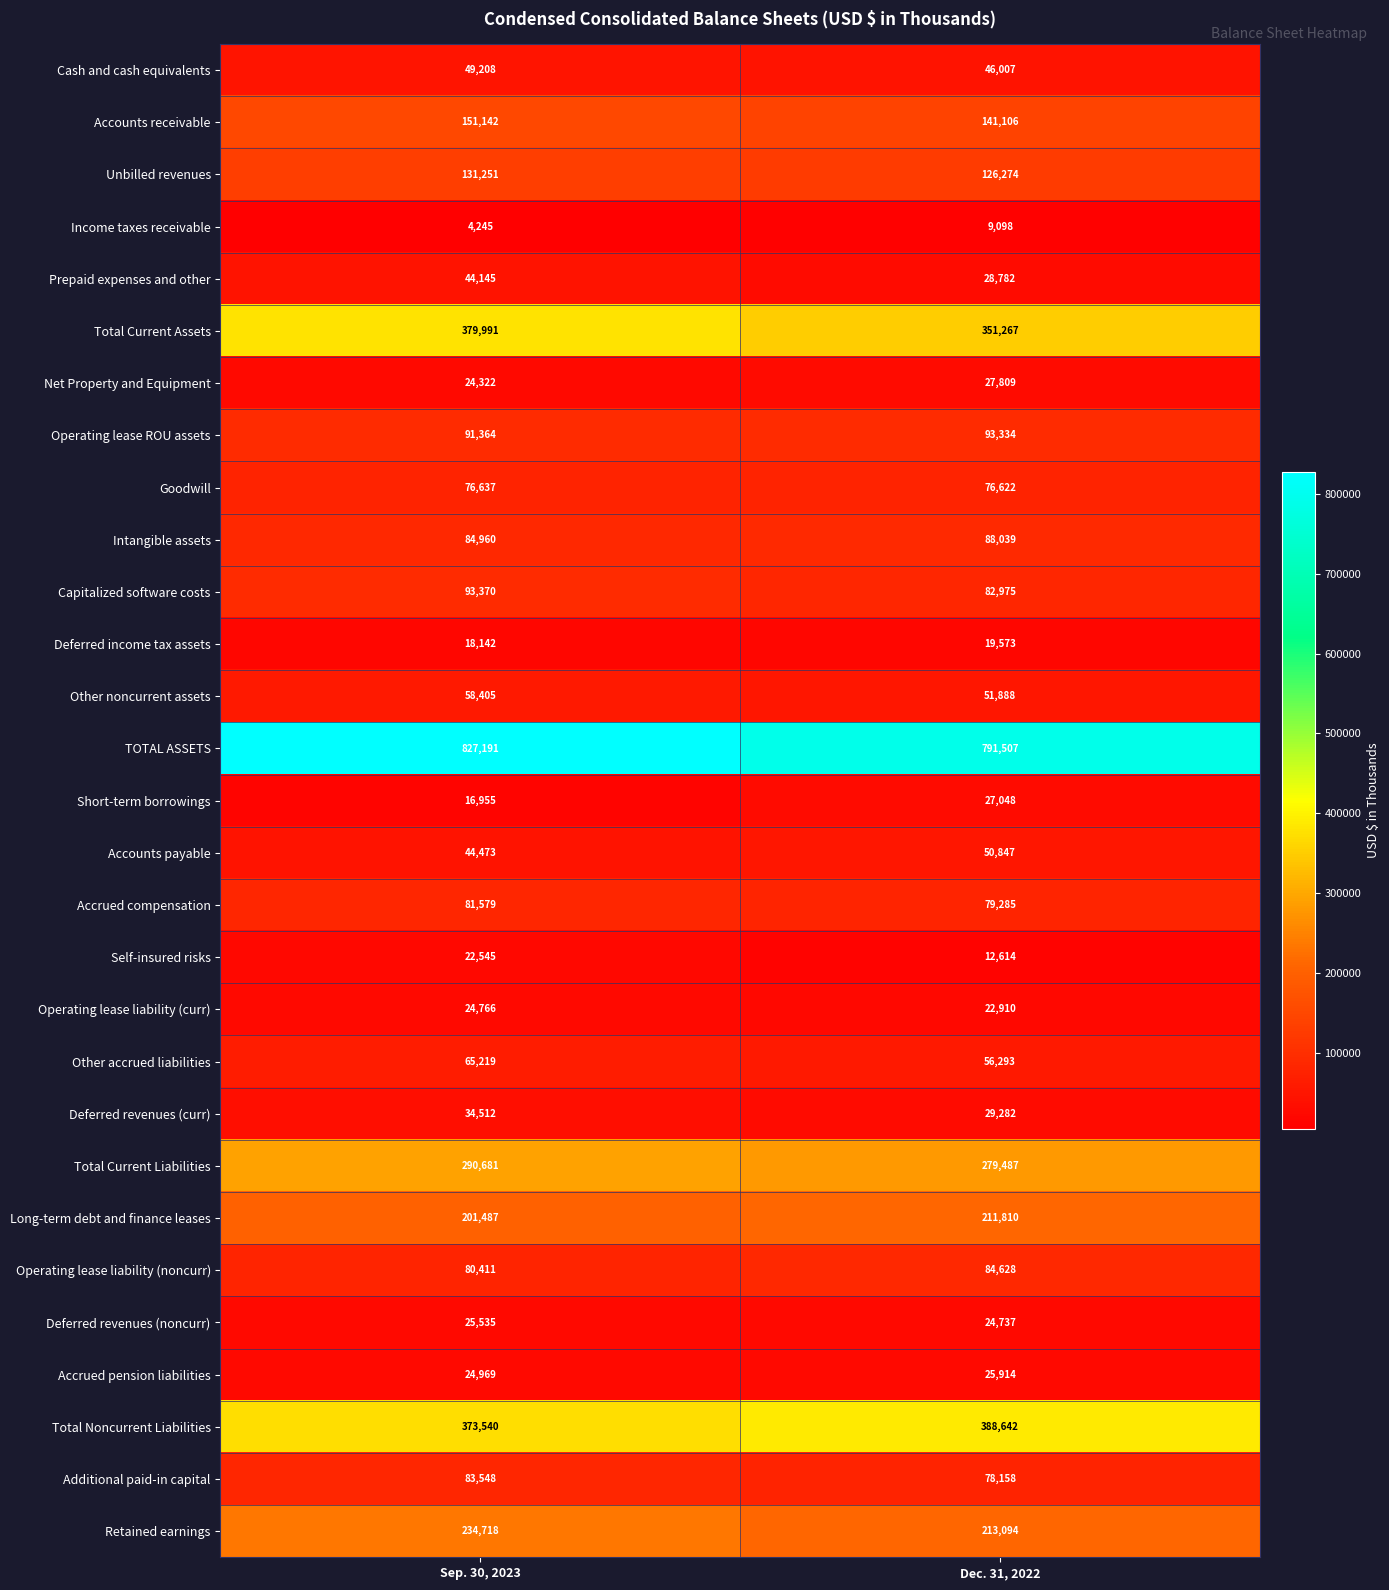

The Accounts payable series shows 79340 at Sep. 30, 2023. True or false?

False